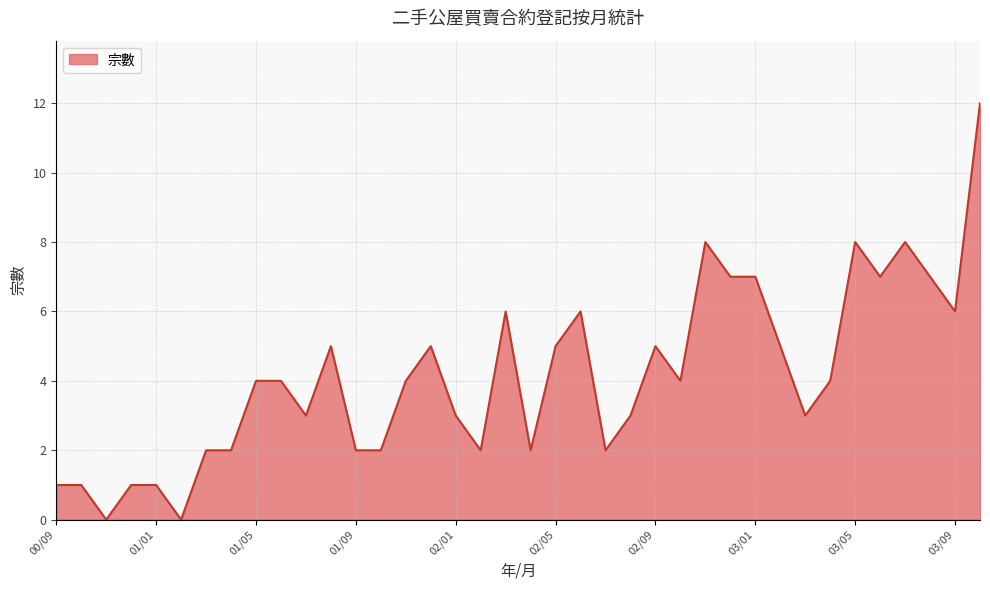

What is the maximum value shown in the chart?

12